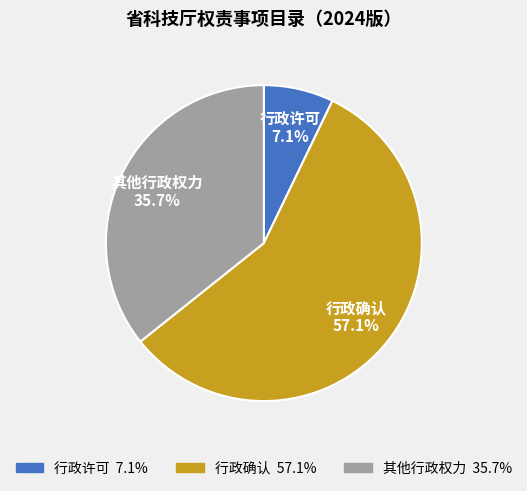

Count the number of slices in the pie.

3